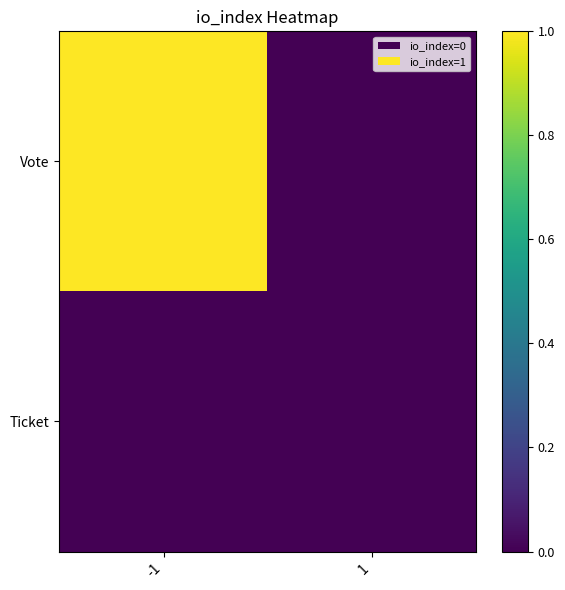

Reading left to right, what are all the values shown in this chart?

Vote: -1=1	1=0
Ticket: -1=0	1=0